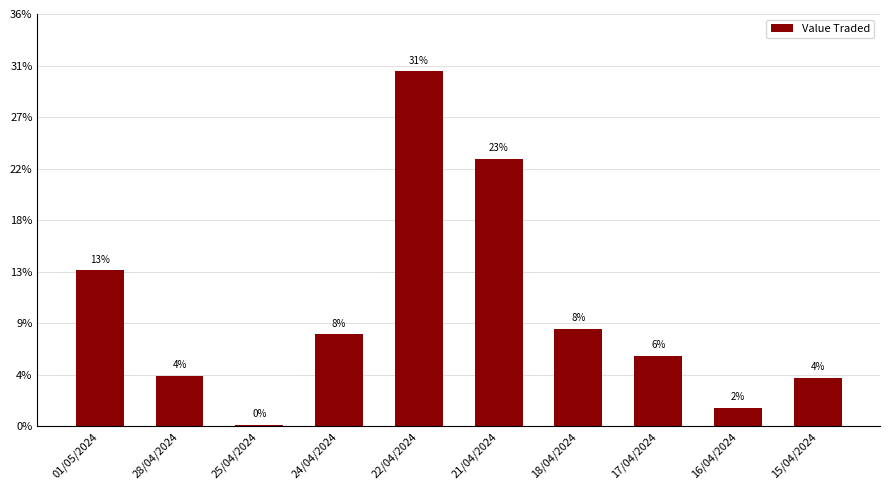

Does the chart contain any negative values?

No